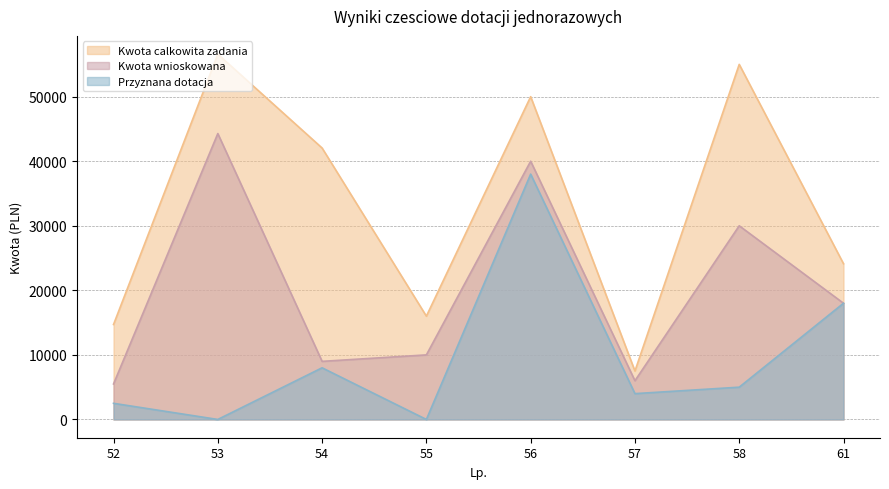

At 55, list the series in order from largest to smallest.

Kwota calkowita zadania, Kwota wnioskowana, Przyznana dotacja